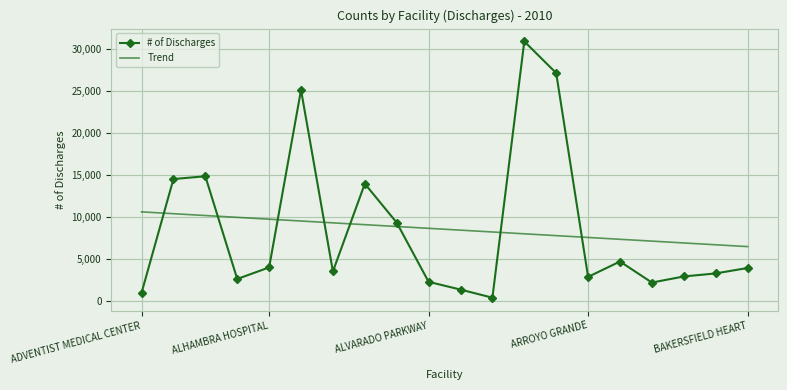

Which series has the widest spread of values?

# of Discharges